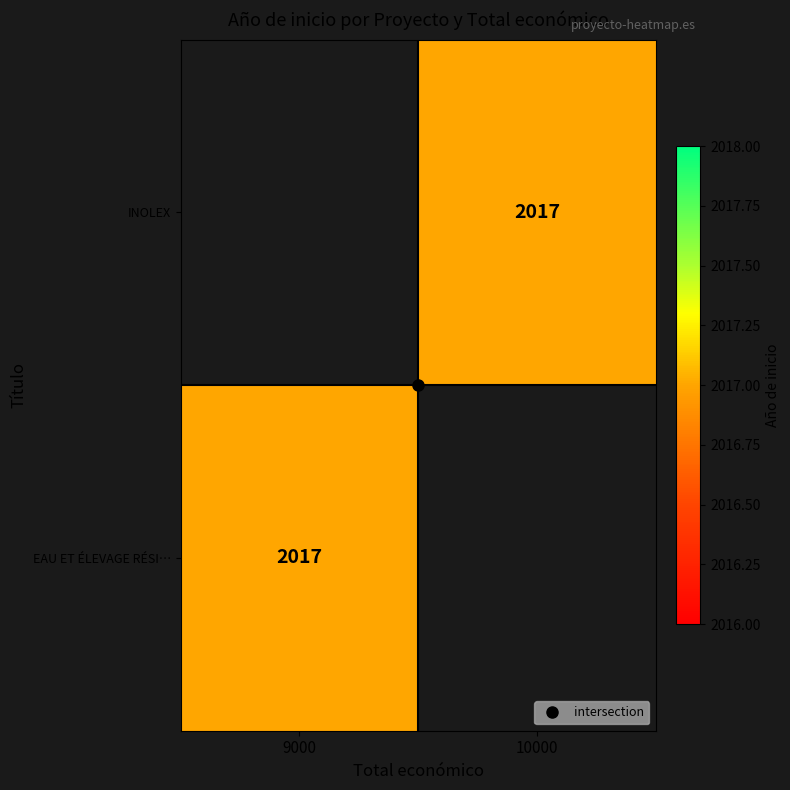

Is it true that INOLEX equals 2677.7 at 10000?

False